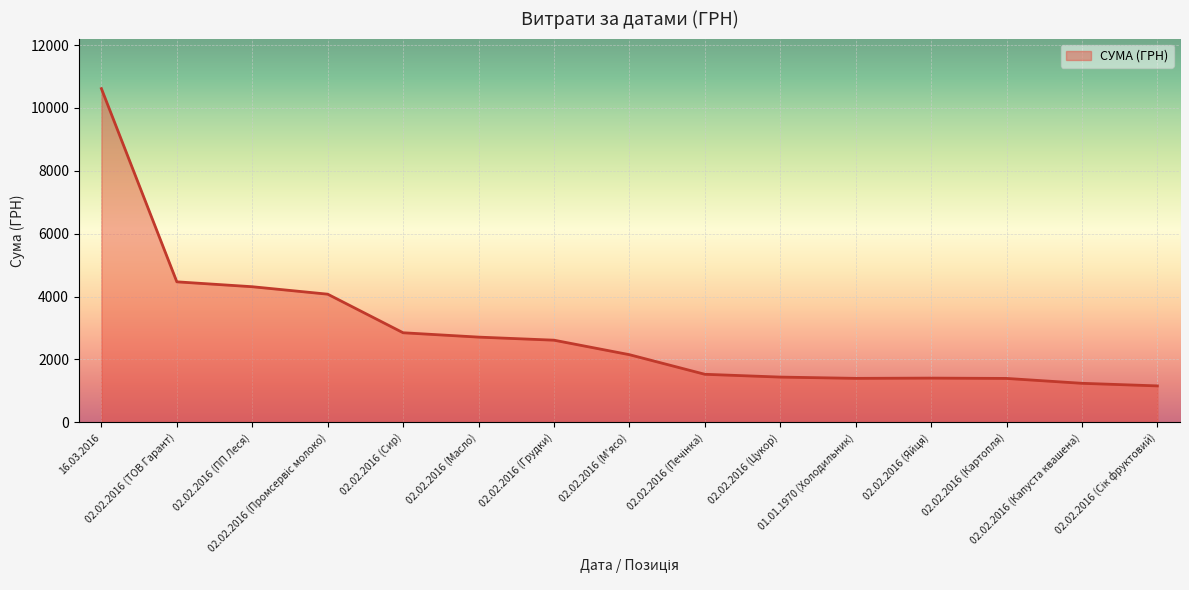

What is the average value?

2892.0